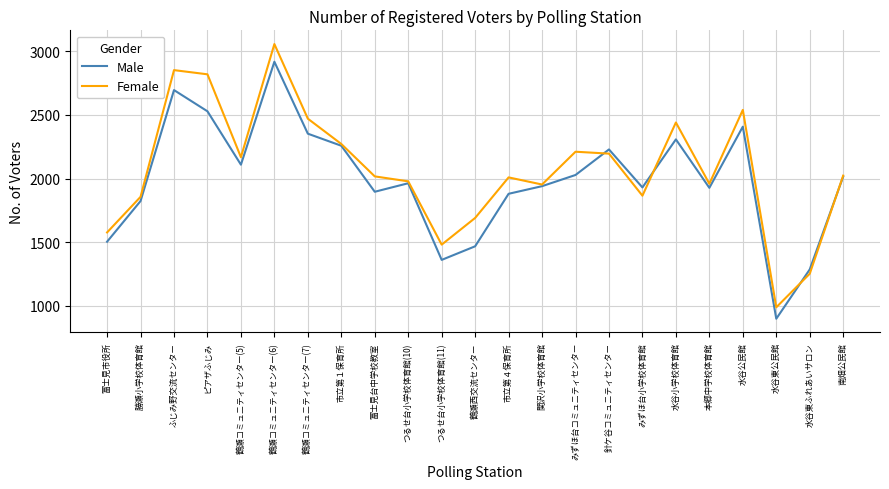

The value of Male at 南畑公民館 is 835. True or false?

False